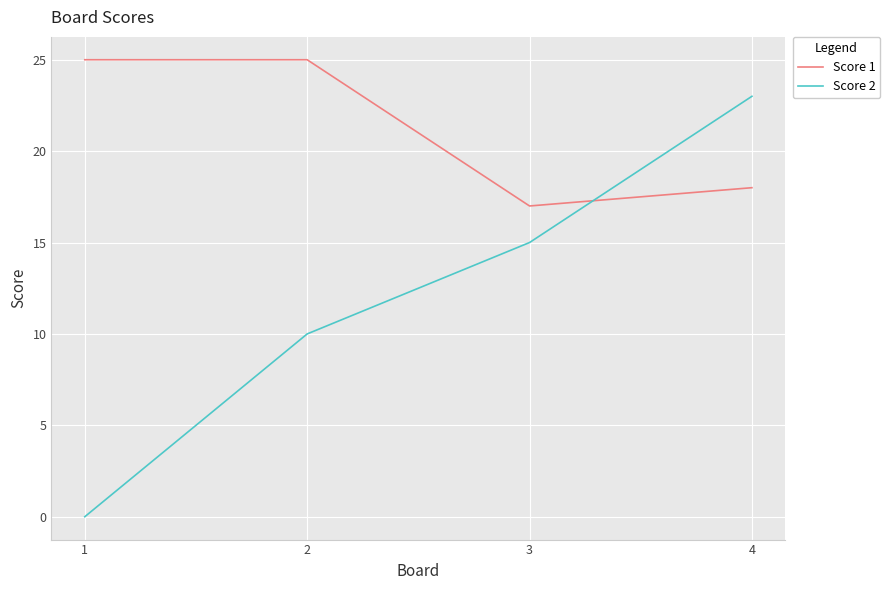

True or false: Score 2 and Score 1 cross at least once.

True